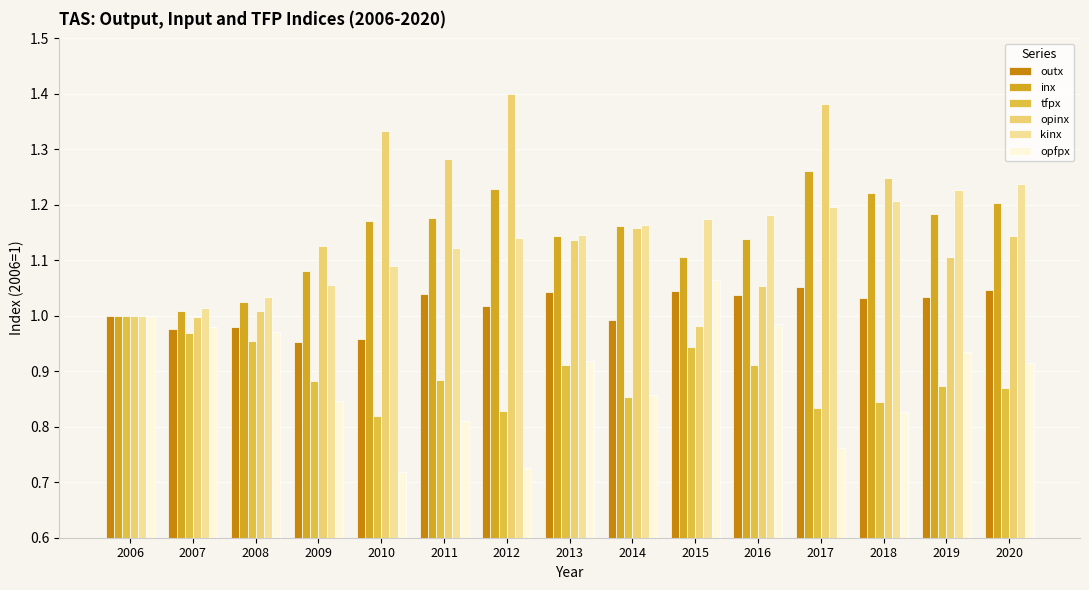

Which series has the largest range (max minus min)?

opinx